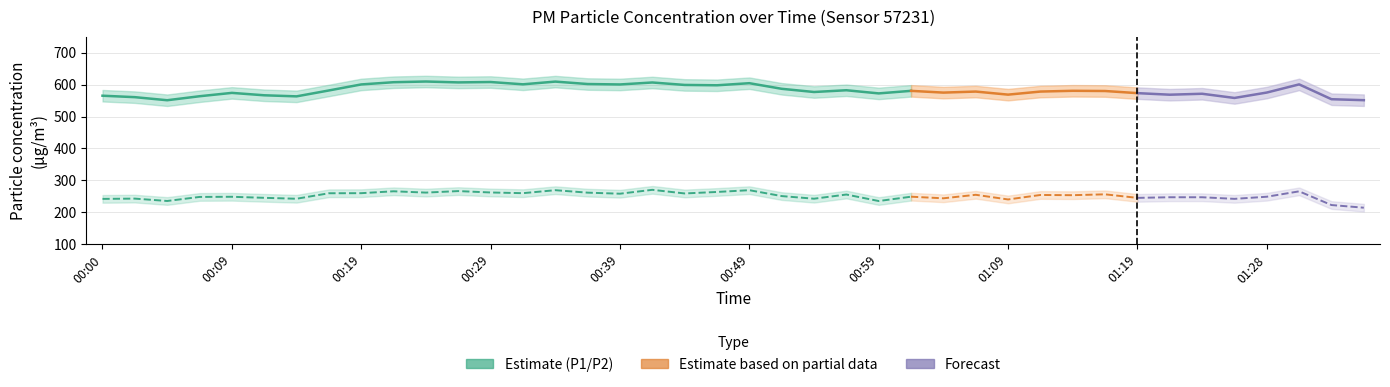

Is it true that P1 equals 579.8 at 01:16?

True